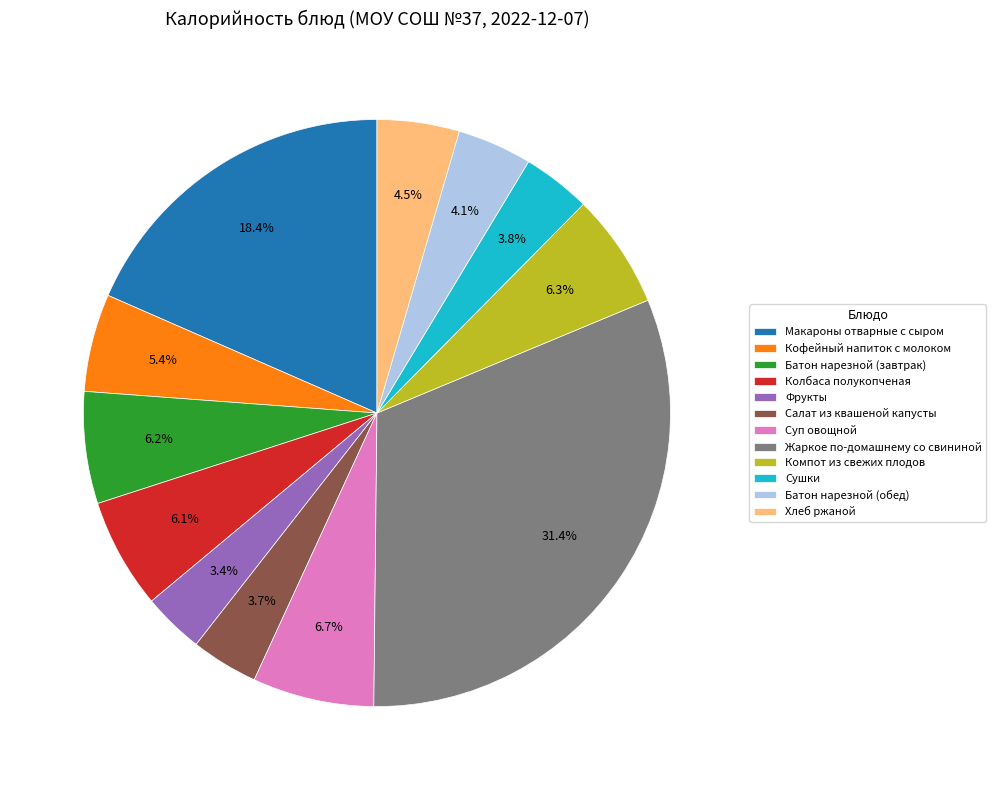

The Салат из квашеной капусты slice represents 4% of the pie. True or false?

True